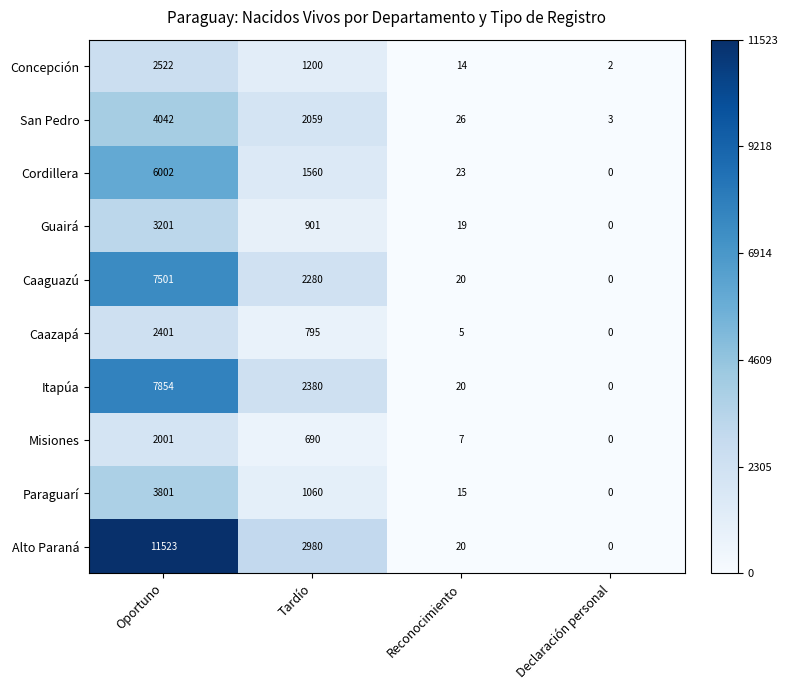

List the series in order of their peak value, lowest first.

Misiones, Caazapá, Concepción, Guairá, Paraguarí, San Pedro, Cordillera, Caaguazú, Itapúa, Alto Paraná